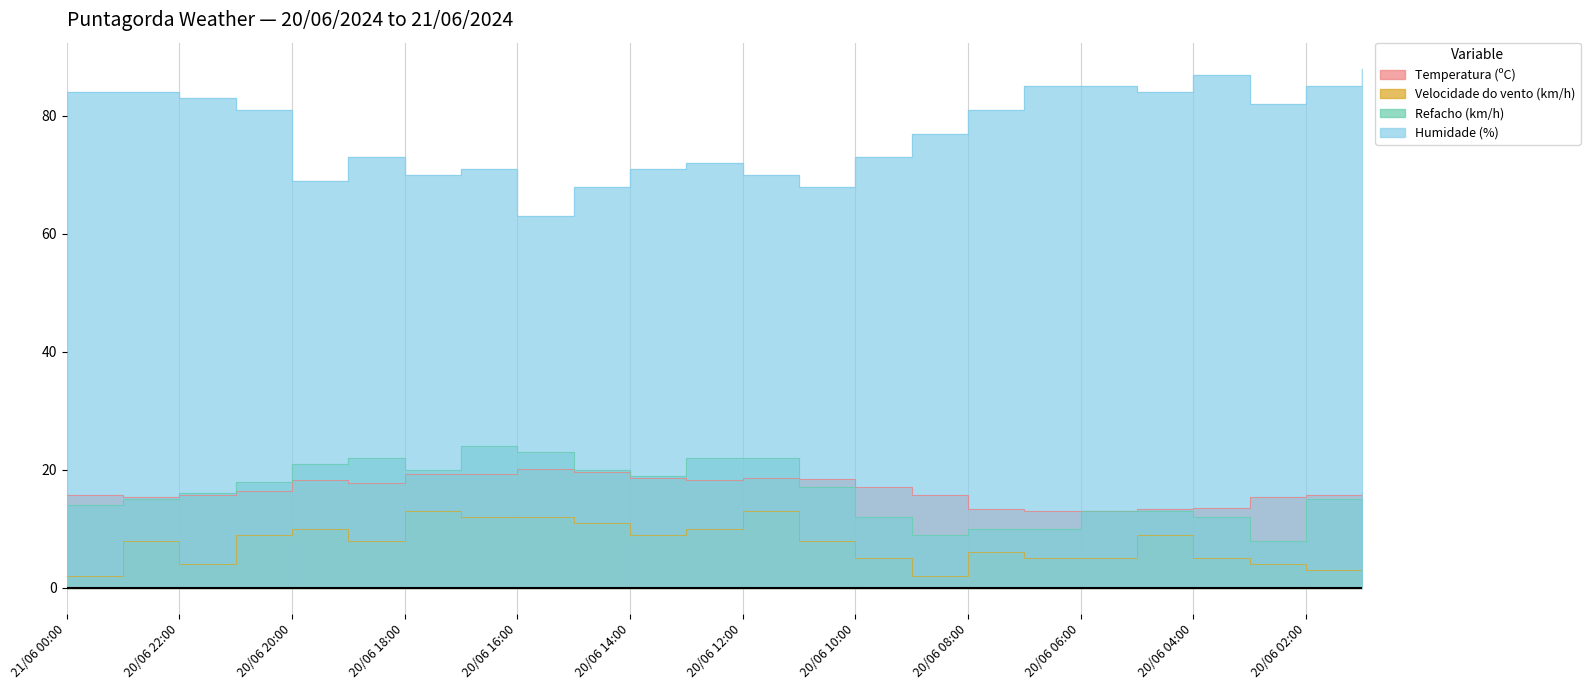

What is the label of the 1st point from the left?

21/06 00:00